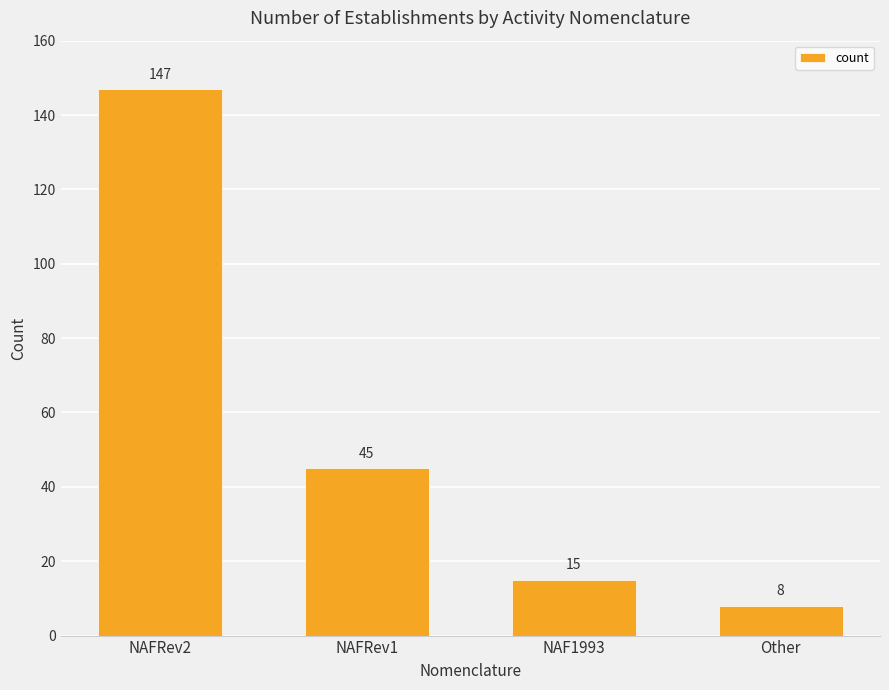

The value at NAF1993 is 7. True or false?

False